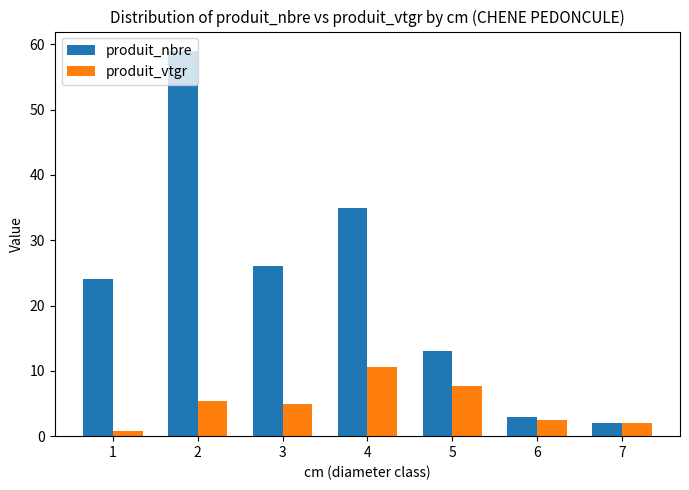

At which category is the sum across all series the highest?

2